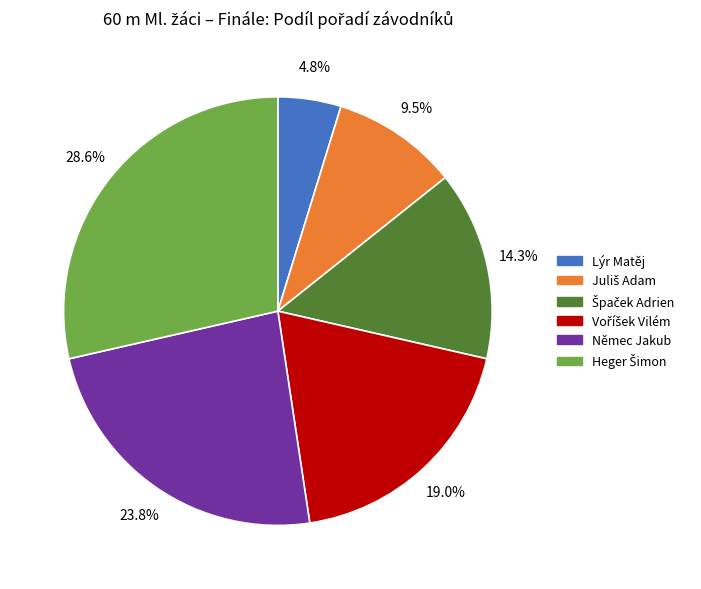

Which category has the smallest portion of the pie?

Lýr Matěj